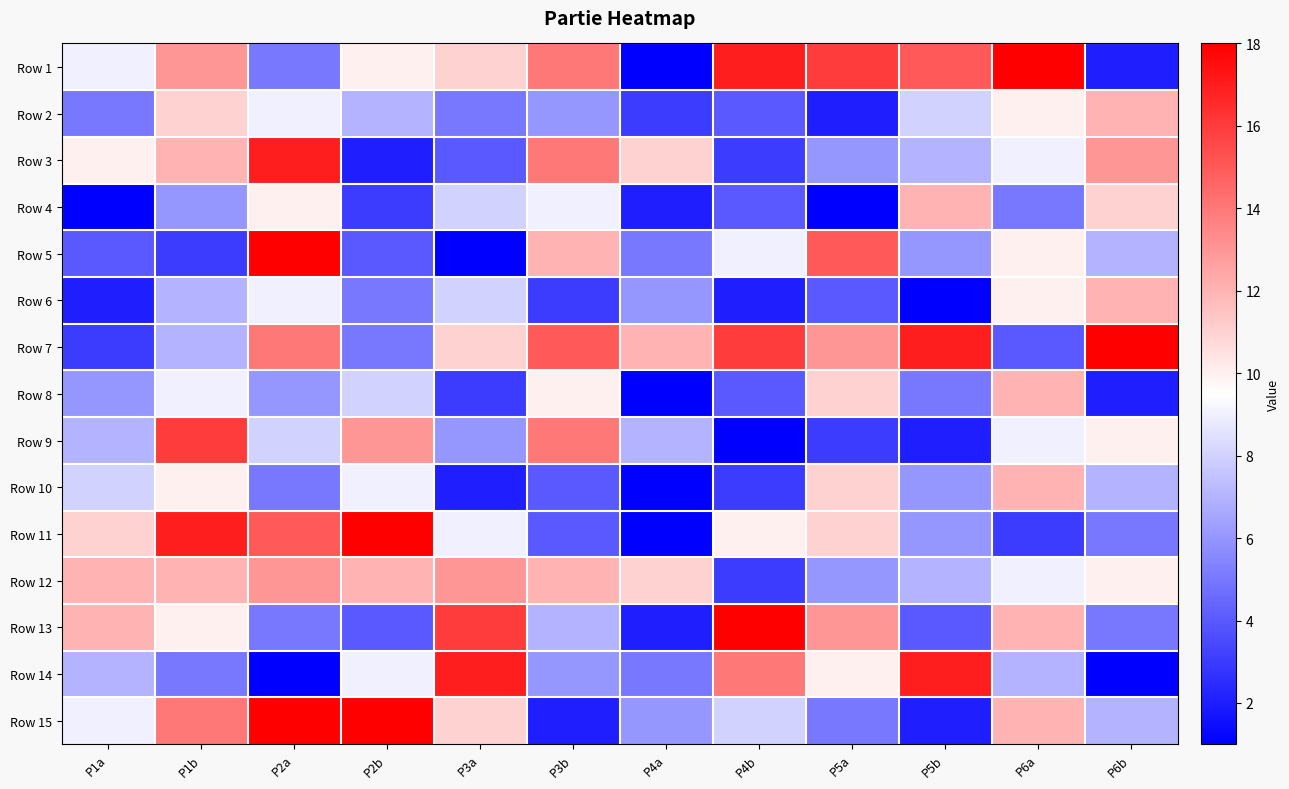

Reading left to right, transcribe all the data shown in this chart.

Row 1: P1a=9	P1b=13	P2a=5	P2b=10	P3a=11	P3b=14	P4a=1	P4b=17	P5a=16	P5b=15	P6a=18	P6b=2
Row 2: P1a=5	P1b=11	P2a=9	P2b=7	P3a=5	P3b=6	P4a=3	P4b=4	P5a=2	P5b=8	P6a=10	P6b=12
Row 3: P1a=10	P1b=12	P2a=17	P2b=2	P3a=4	P3b=14	P4a=11	P4b=3	P5a=6	P5b=7	P6a=9	P6b=13
Row 4: P1a=1	P1b=6	P2a=10	P2b=3	P3a=8	P3b=9	P4a=2	P4b=4	P5a=1	P5b=12	P6a=5	P6b=11
Row 5: P1a=4	P1b=3	P2a=18	P2b=4	P3a=1	P3b=12	P4a=5	P4b=9	P5a=15	P5b=6	P6a=10	P6b=7
Row 6: P1a=2	P1b=7	P2a=9	P2b=5	P3a=8	P3b=3	P4a=6	P4b=2	P5a=4	P5b=1	P6a=10	P6b=12
Row 7: P1a=3	P1b=7	P2a=14	P2b=5	P3a=11	P3b=15	P4a=12	P4b=16	P5a=13	P5b=17	P6a=4	P6b=18
Row 8: P1a=6	P1b=9	P2a=6	P2b=8	P3a=3	P3b=10	P4a=1	P4b=4	P5a=11	P5b=5	P6a=12	P6b=2
Row 9: P1a=7	P1b=16	P2a=8	P2b=13	P3a=6	P3b=14	P4a=7	P4b=1	P5a=3	P5b=2	P6a=9	P6b=10
Row 10: P1a=8	P1b=10	P2a=5	P2b=9	P3a=2	P3b=4	P4a=1	P4b=3	P5a=11	P5b=6	P6a=12	P6b=7
Row 11: P1a=11	P1b=17	P2a=15	P2b=18	P3a=9	P3b=4	P4a=1	P4b=10	P5a=11	P5b=6	P6a=3	P6b=5
Row 12: P1a=12	P1b=12	P2a=13	P2b=12	P3a=13	P3b=12	P4a=11	P4b=3	P5a=6	P5b=7	P6a=9	P6b=10
Row 13: P1a=12	P1b=10	P2a=5	P2b=4	P3a=16	P3b=7	P4a=2	P4b=18	P5a=13	P5b=4	P6a=12	P6b=5
Row 14: P1a=7	P1b=5	P2a=1	P2b=9	P3a=17	P3b=6	P4a=5	P4b=14	P5a=10	P5b=17	P6a=7	P6b=1
Row 15: P1a=9	P1b=14	P2a=18	P2b=18	P3a=11	P3b=2	P4a=6	P4b=8	P5a=5	P5b=2	P6a=12	P6b=7